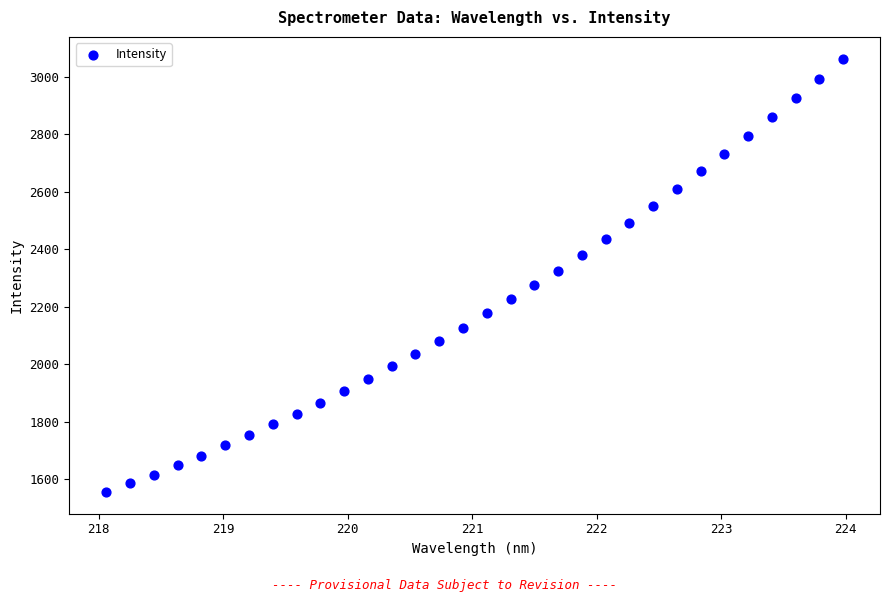

What is the range of Y values (max minus min)?

1506.4